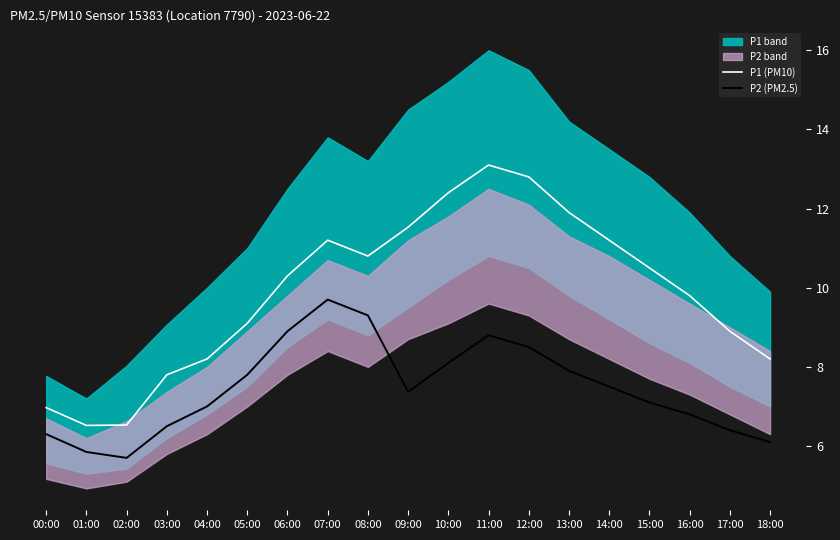

Rank the categories by P2 (PM2.5) value from lowest to highest.

02:00, 01:00, 18:00, 00:00, 17:00, 03:00, 16:00, 04:00, 15:00, 09:00, 14:00, 05:00, 13:00, 10:00, 12:00, 11:00, 06:00, 08:00, 07:00